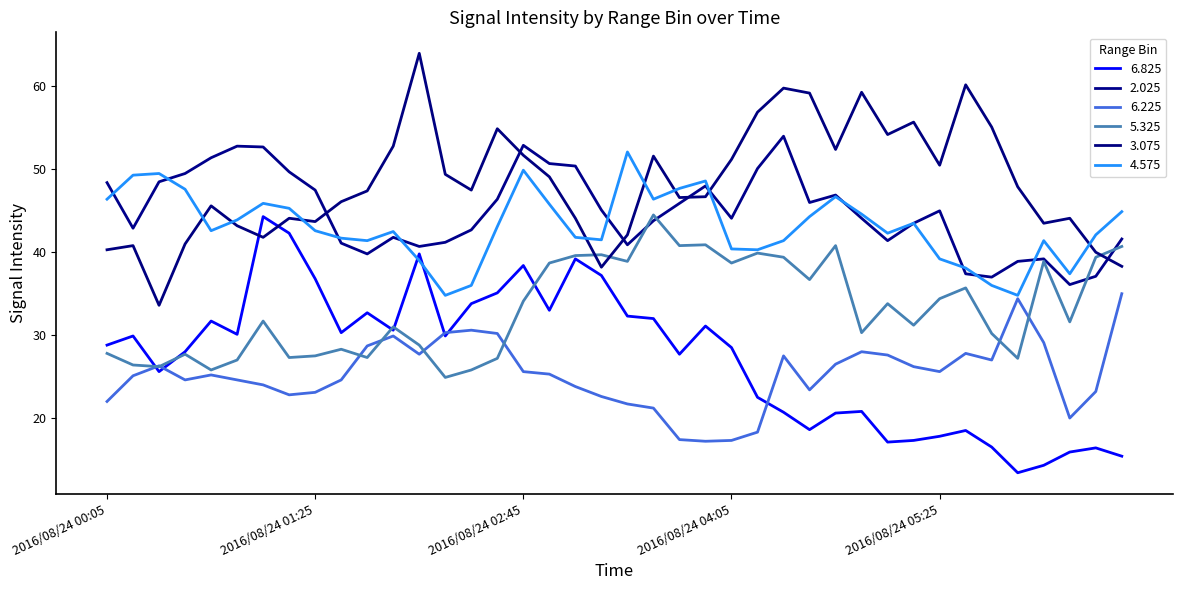

Count the number of data series in this chart.

6